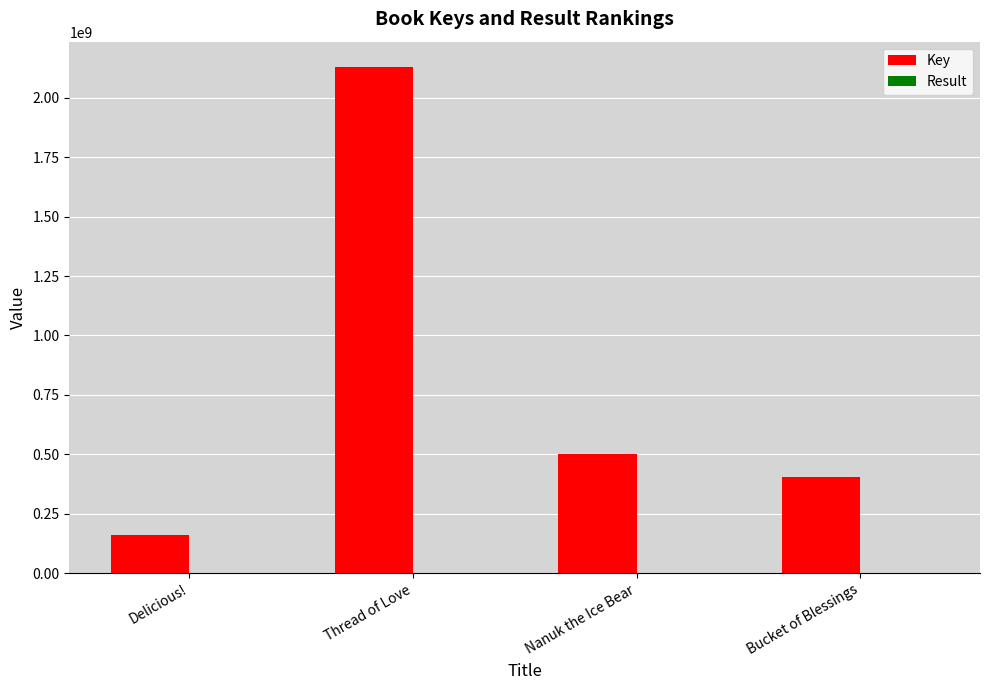

Which series changed the most between Thread of Love and Bucket of Blessings?

Key